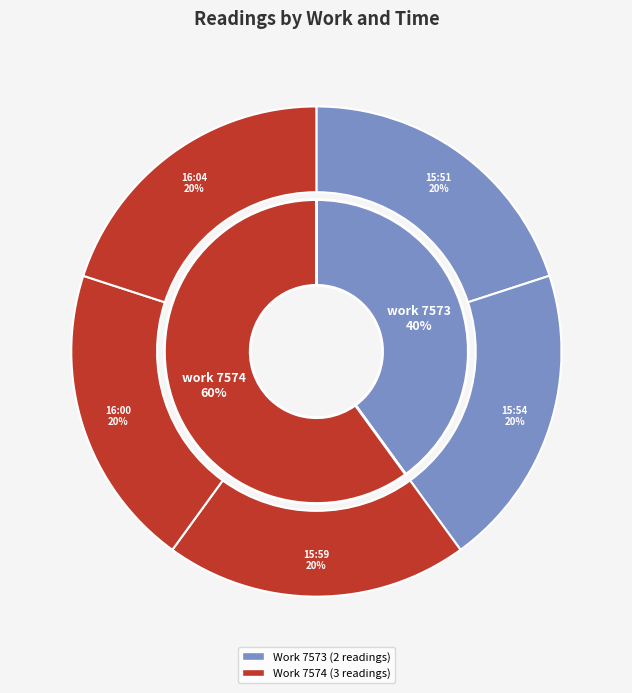

To the nearest percent, what is the combined percentage of 2013-07-25 16:04 and 2013-07-25 15:59?

40%